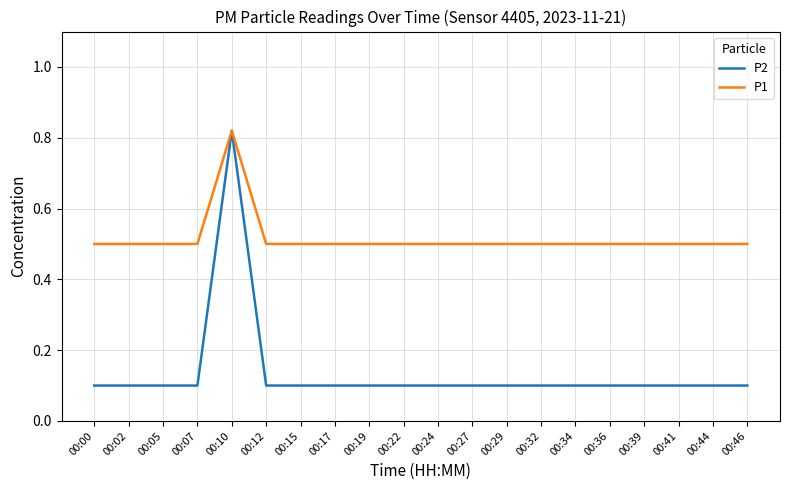

The P2 series shows 0.2 at 00:41. True or false?

False